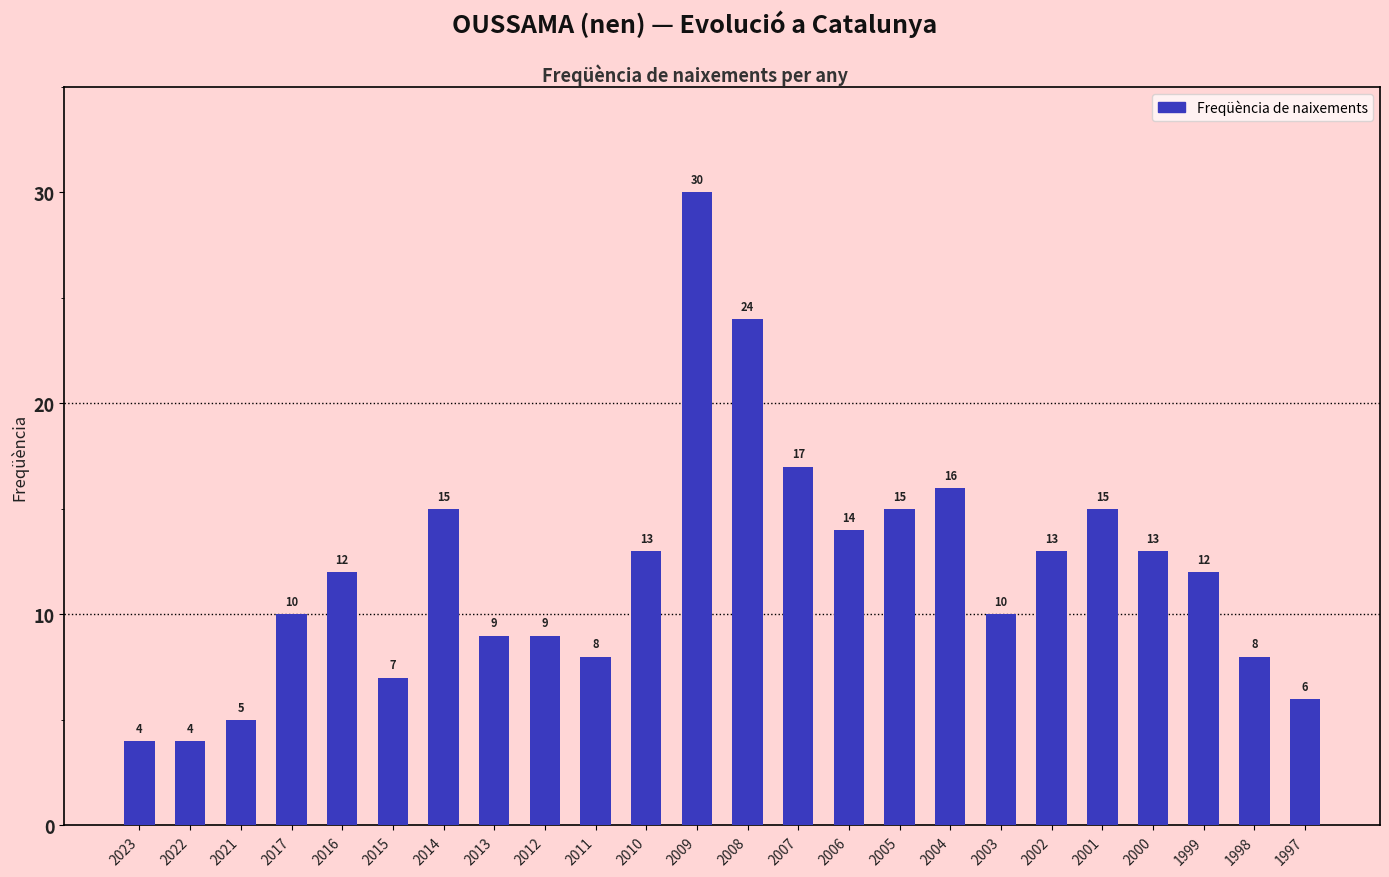

Between 2014 and 2010, which is larger?

2014